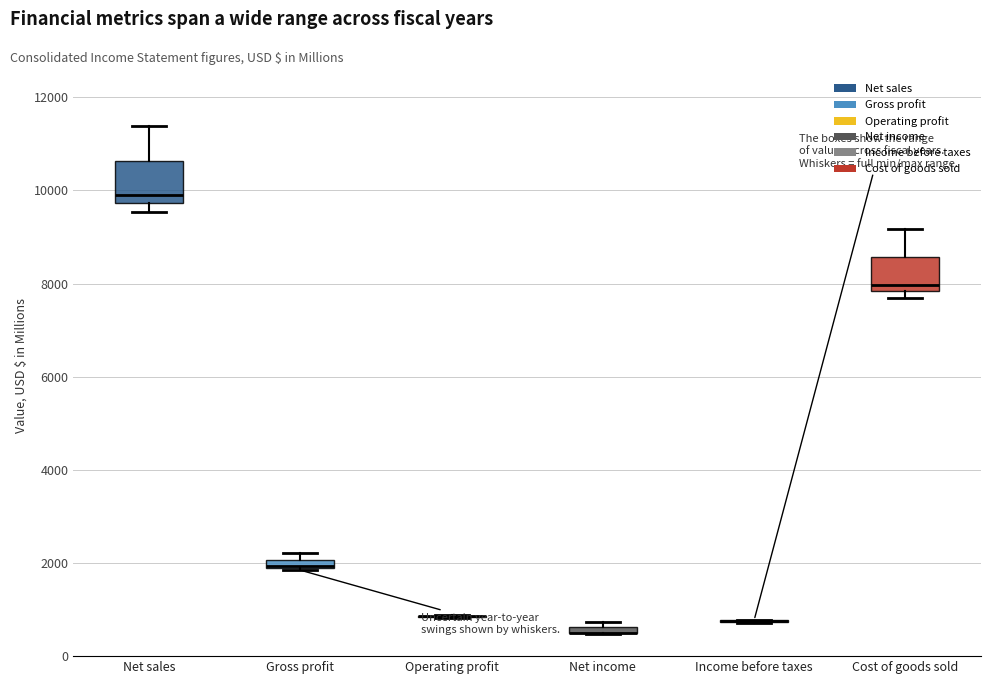

Where is the lower edge of the box for Gross profit on the y-axis? The values are not printed on the chart, so give them approximately, as read against the axis.

1800